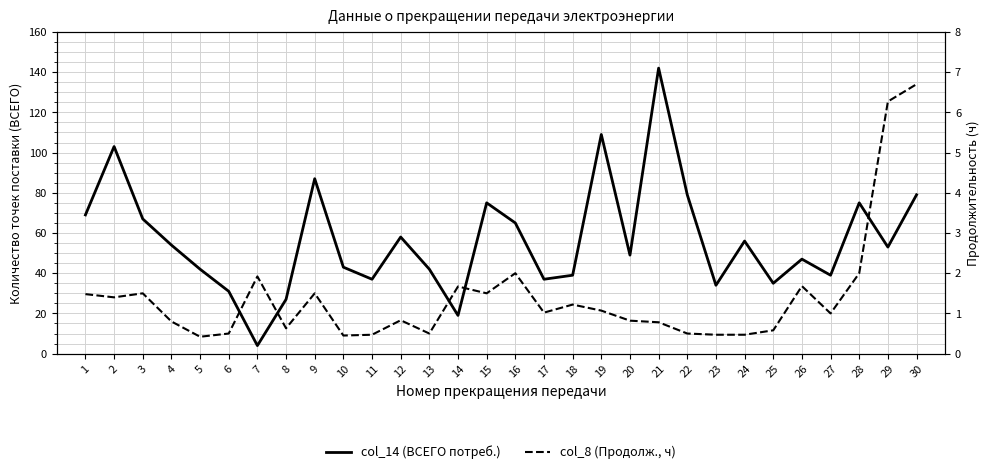

Where does the col_8 (Продолж., ч) series first go above 1?

1